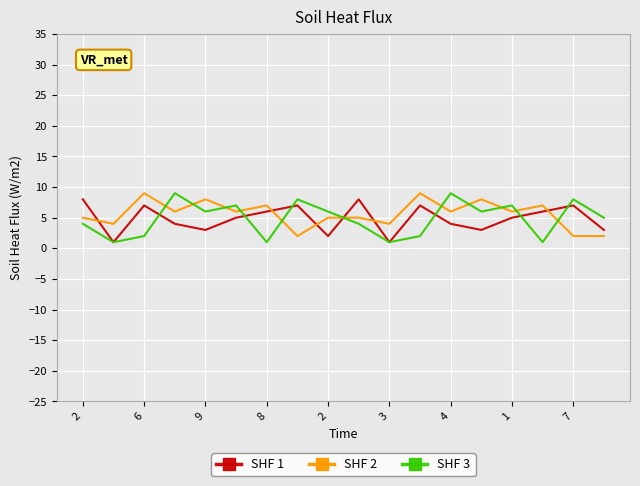

What are all the series names shown in the legend?

SHF 1, SHF 2, SHF 3